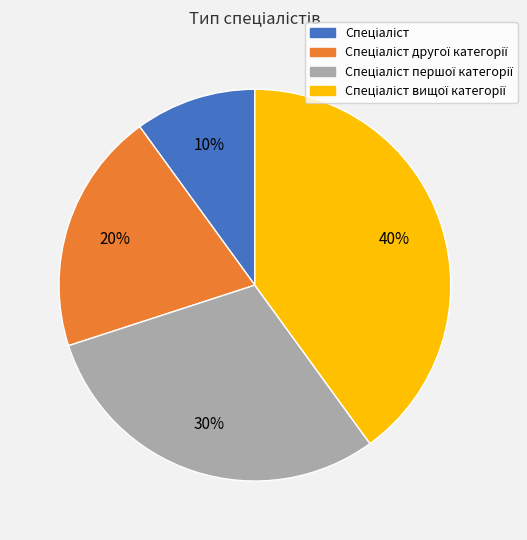

Does any single category account for the majority?

No